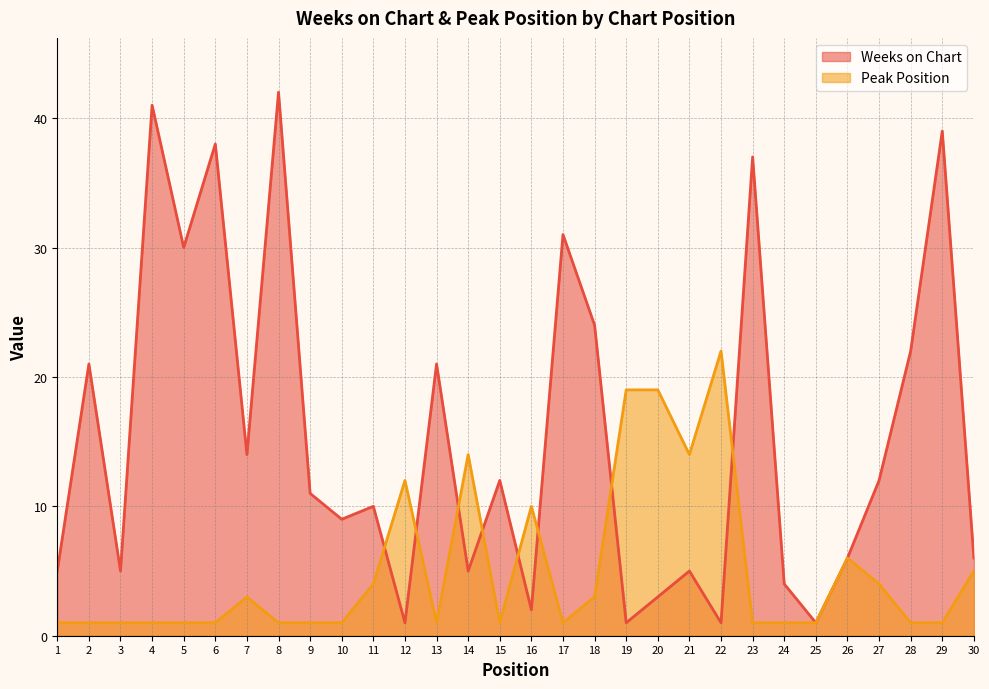

Reading left to right, list all the values displayed in this chart.

Weeks on Chart: 1=5	2=21	3=5	4=41	5=30	6=38	7=14	8=42	9=11	10=9	11=10	12=1	13=21	14=5	15=12	16=2	17=31	18=24	19=1	20=3	21=5	22=1	23=37	24=4	25=1	26=6	27=12	28=22	29=39	30=6
Peak Position: 1=1	2=1	3=1	4=1	5=1	6=1	7=3	8=1	9=1	10=1	11=4	12=12	13=1	14=14	15=1	16=10	17=1	18=3	19=19	20=19	21=14	22=22	23=1	24=1	25=1	26=6	27=4	28=1	29=1	30=5